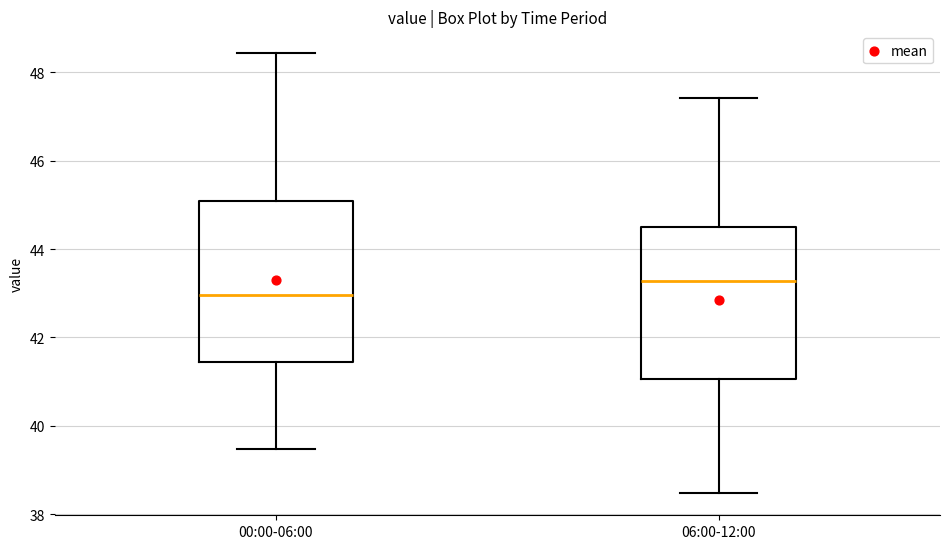

Where does the lower whisker of the box for 00:00-06:00 end on the y-axis? The values are not printed on the chart, so give them approximately, as read against the axis.

39.4